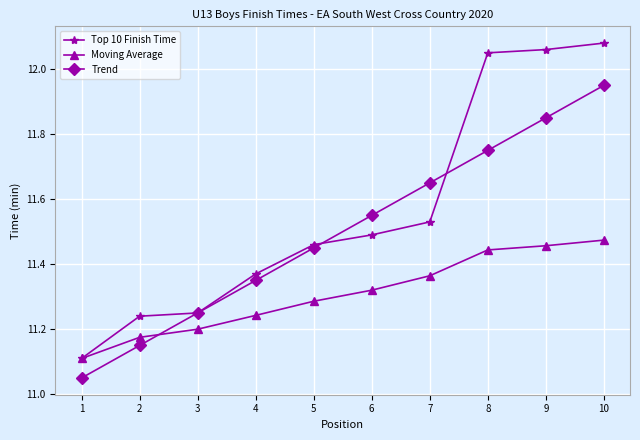

What are all the series names shown in the legend?

Top 10 Finish Time, Moving Average, Trend